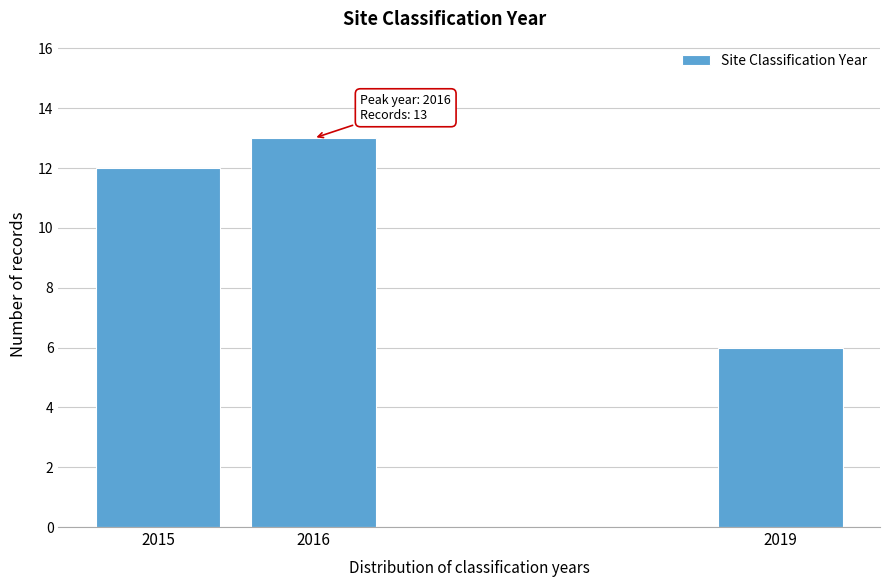

Reading left to right, list all the values displayed in this chart.

12	13	6